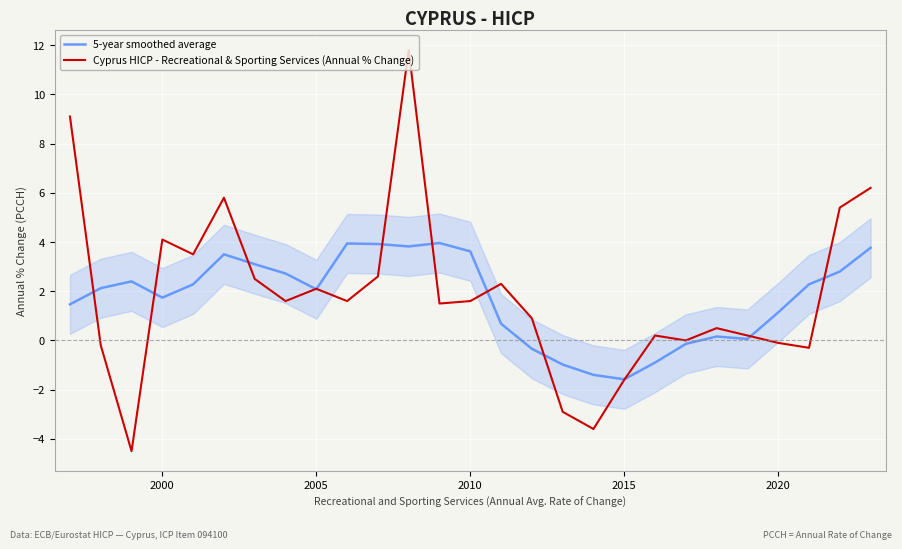

Reading left to right, list all the values displayed in this chart.

5-year smoothed average: 1.5	2.1	2.4	1.7	2.3	3.5	3.1	2.7	2.1	3.9	3.9	3.8	4.0	3.6	0.7	-0.3	-1.0	-1.4	-1.6	-0.9	-0.1	0.2	0.1	1.1	2.3	2.8	3.8
Cyprus HICP - Recreational & Sporting Services (Annual % Change): 9.1	-0.2	-4.5	4.1	3.5	5.8	2.5	1.6	2.1	1.6	2.6	11.8	1.5	1.6	2.3	0.9	-2.9	-3.6	-1.6	0.2	0.0	0.5	0.2	-0.1	-0.3	5.4	6.2